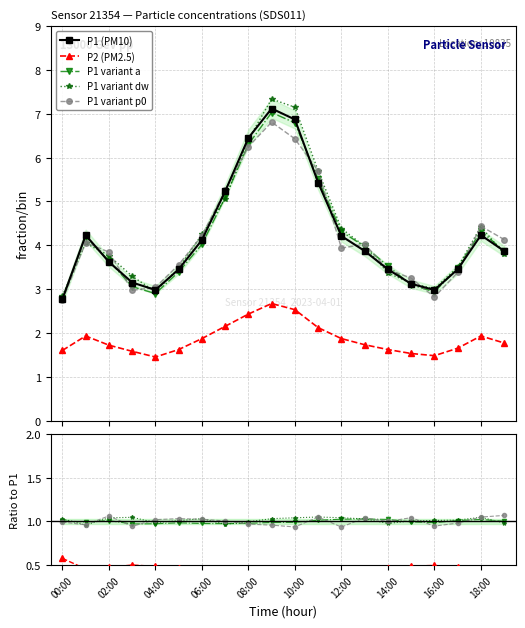

At which category does P1 reach its first local valley?

04:00